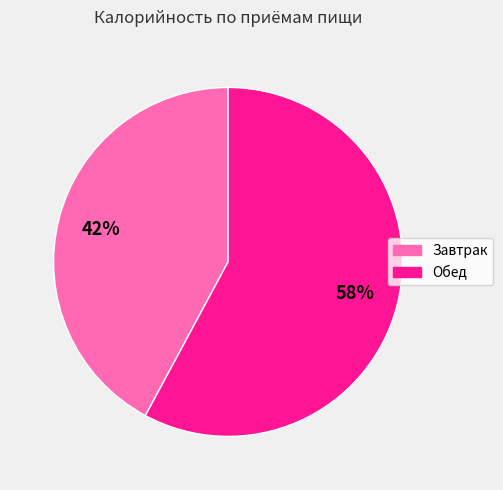

To the nearest percent, what percentage of the pie is Обед?

58%